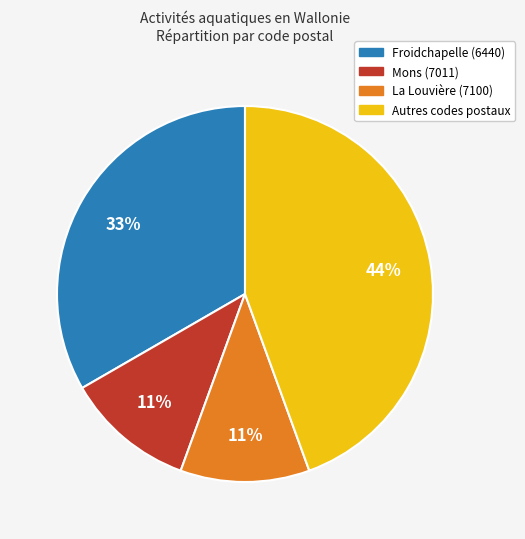

The Autres codes postaux slice represents 44% of the pie. True or false?

True